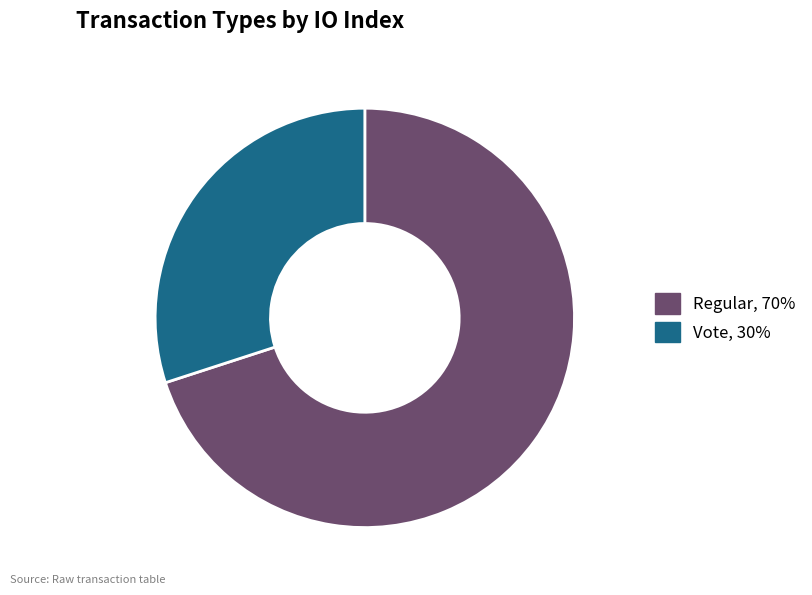

Do Vote and Regular together represent more than half of the pie?

Yes